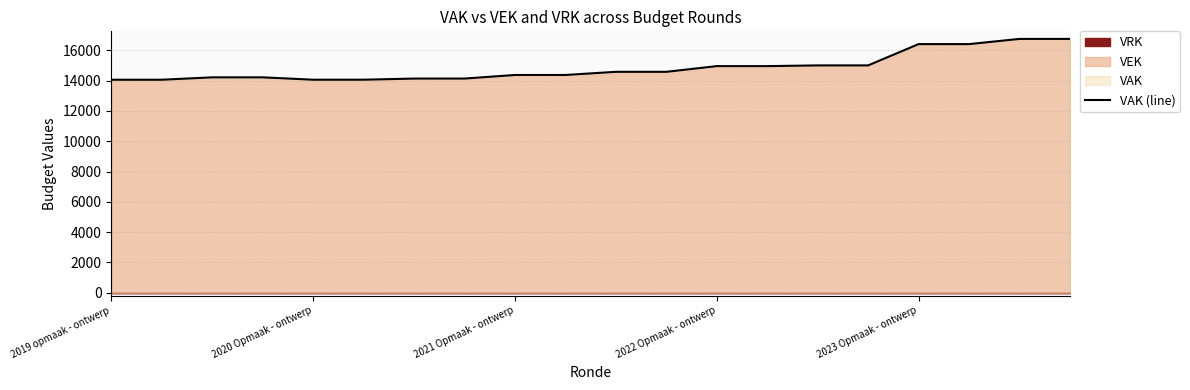

Where is the data nearest to the value 15409?

14